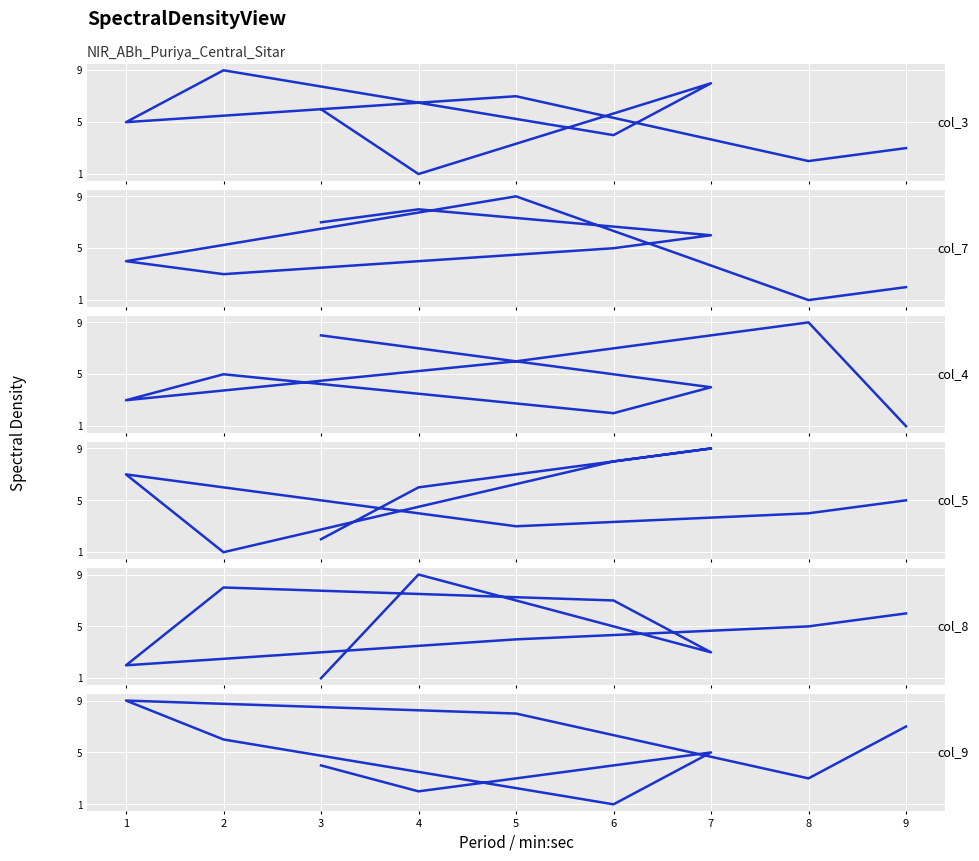

How many intersections are there between col_7 and col_3?

5